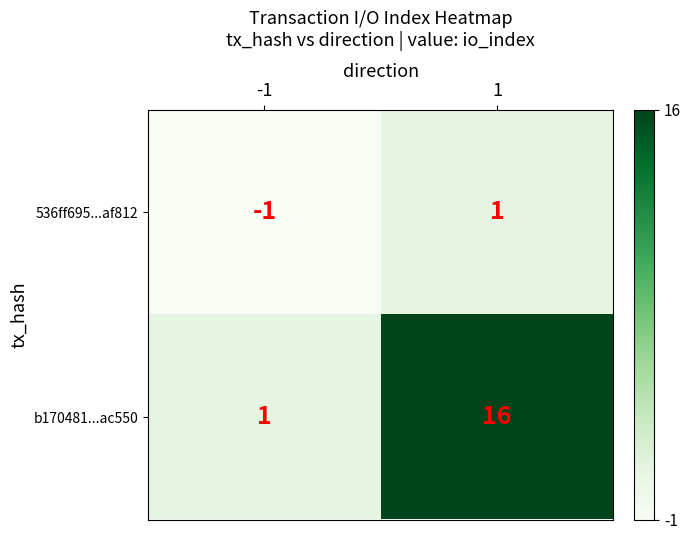

At how many categories does at least one series exceed 15?

1